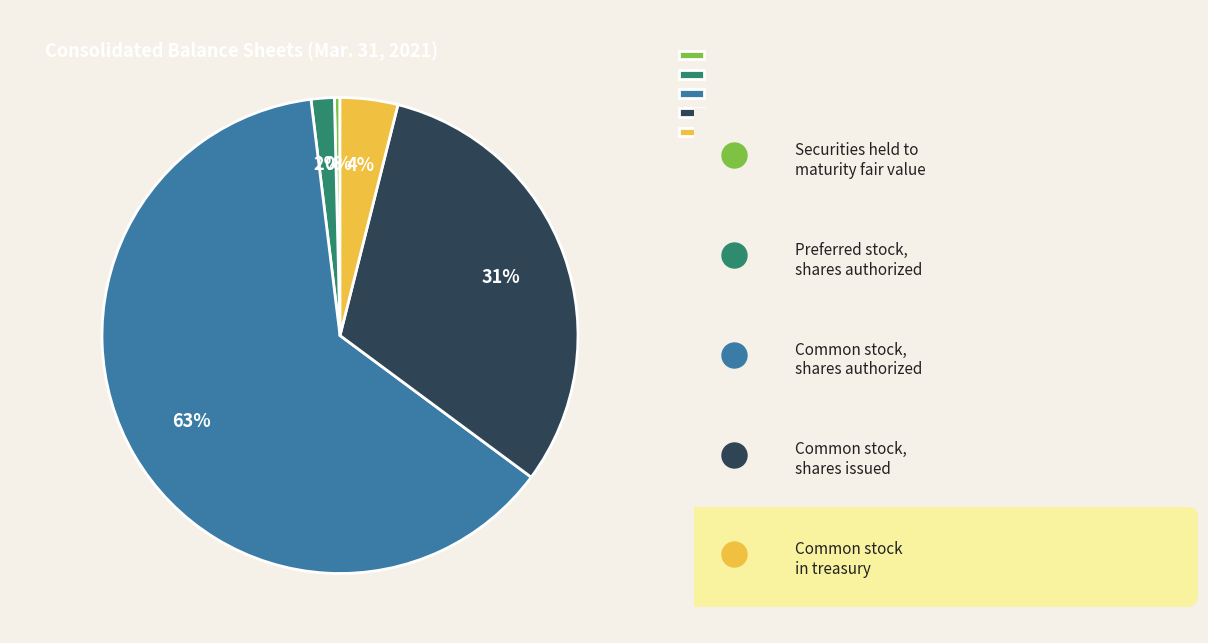

To the nearest percent, what percentage of the pie is Common stock, shares authorized?

63%